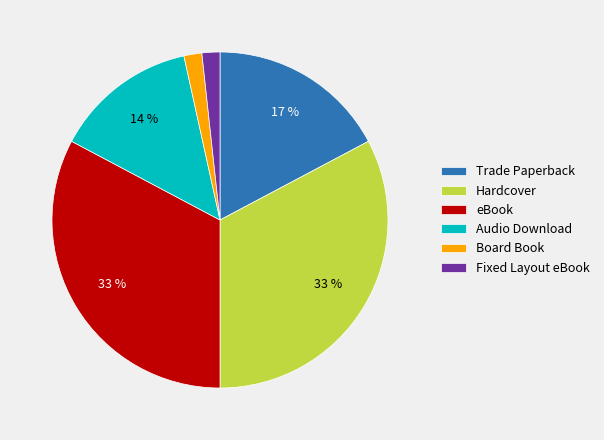

To the nearest percent, what is the difference between the largest and smallest slice percentages?

31%